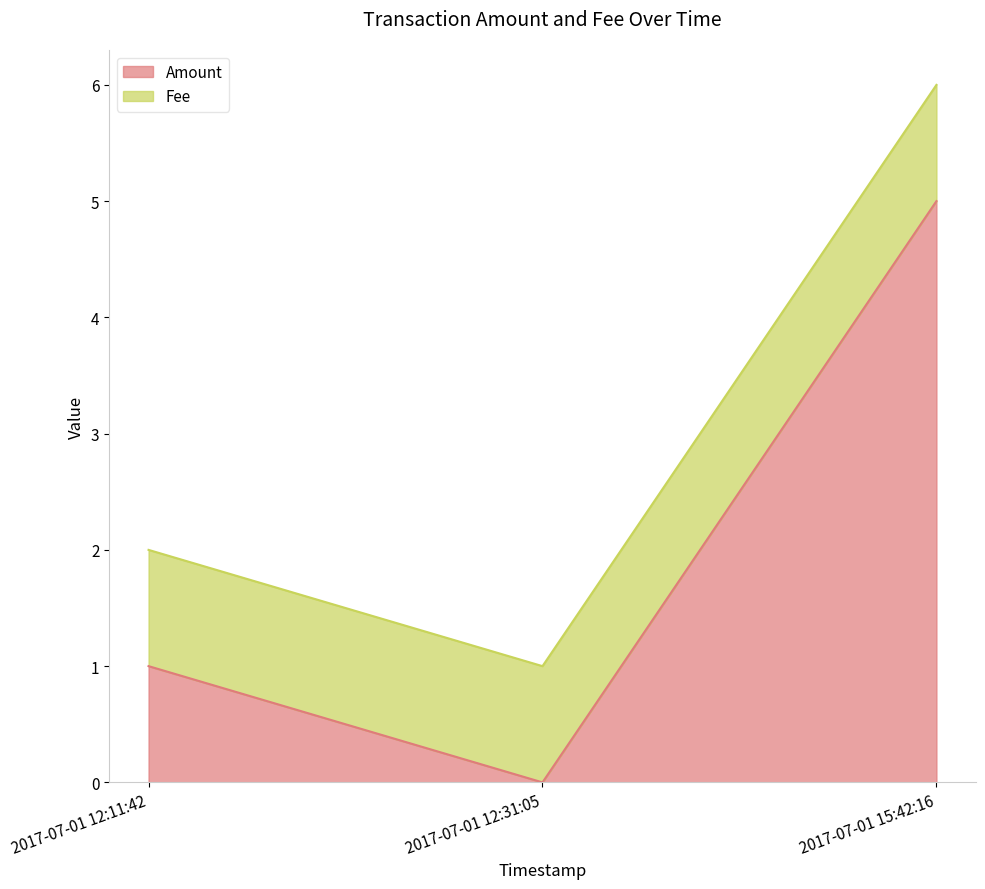

How many lines are shown in the chart?

2